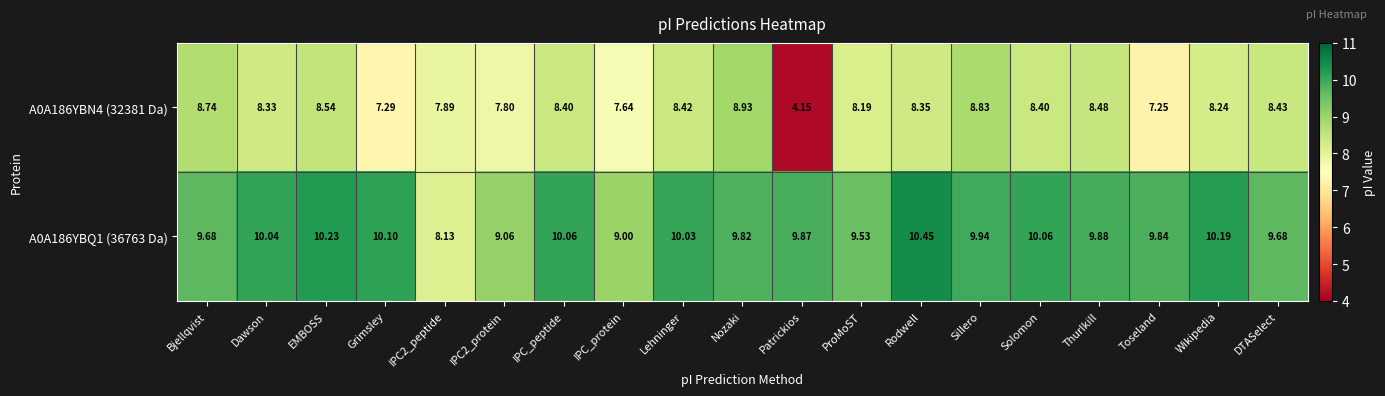

Is the value of A0A186YBN4 (32381 Da) at IPC2_protein greater than the value of A0A186YBQ1 (36763 Da) at DTASelect?

No